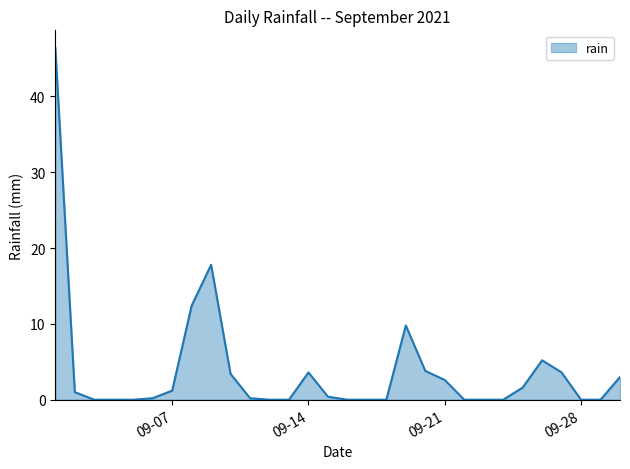

What is the maximum value shown in the chart?

46.4